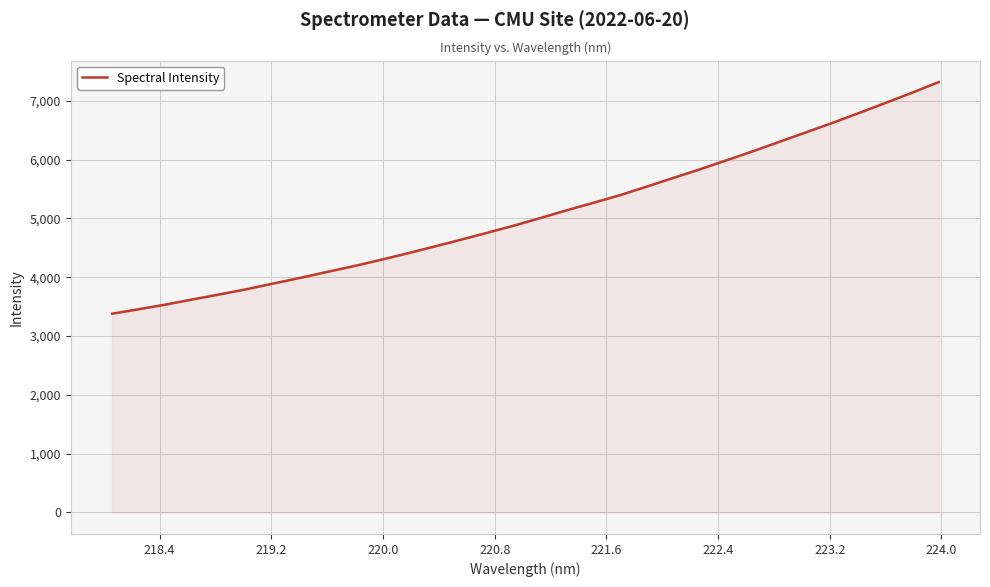

What is the minimum value shown in the chart?

3379.9